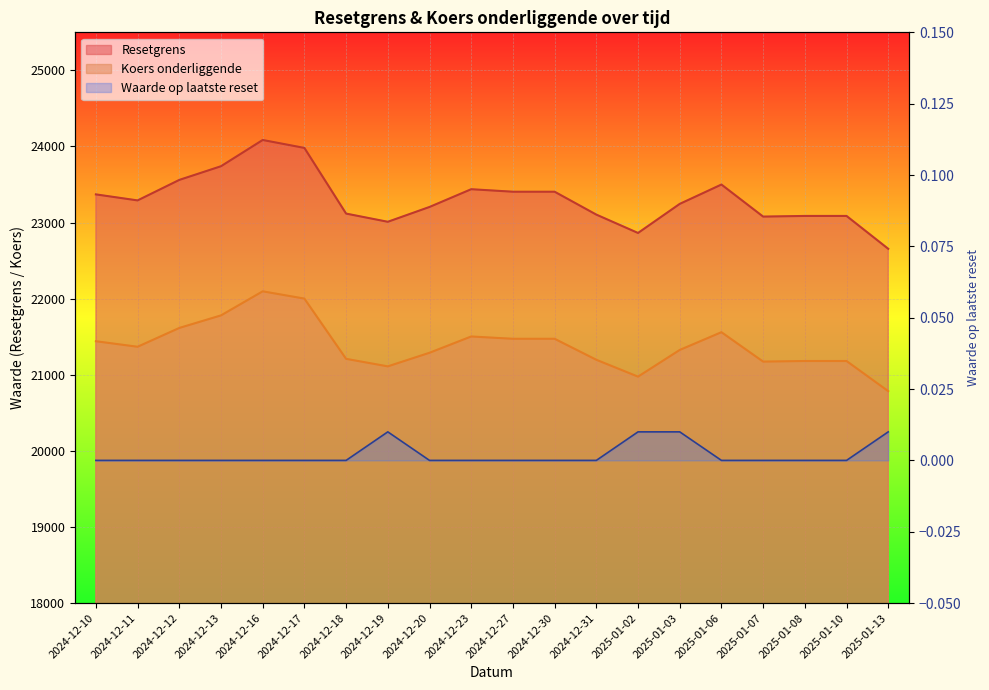

Which series changed the most between 2024-12-23 and 2025-01-02?

Resetgrens